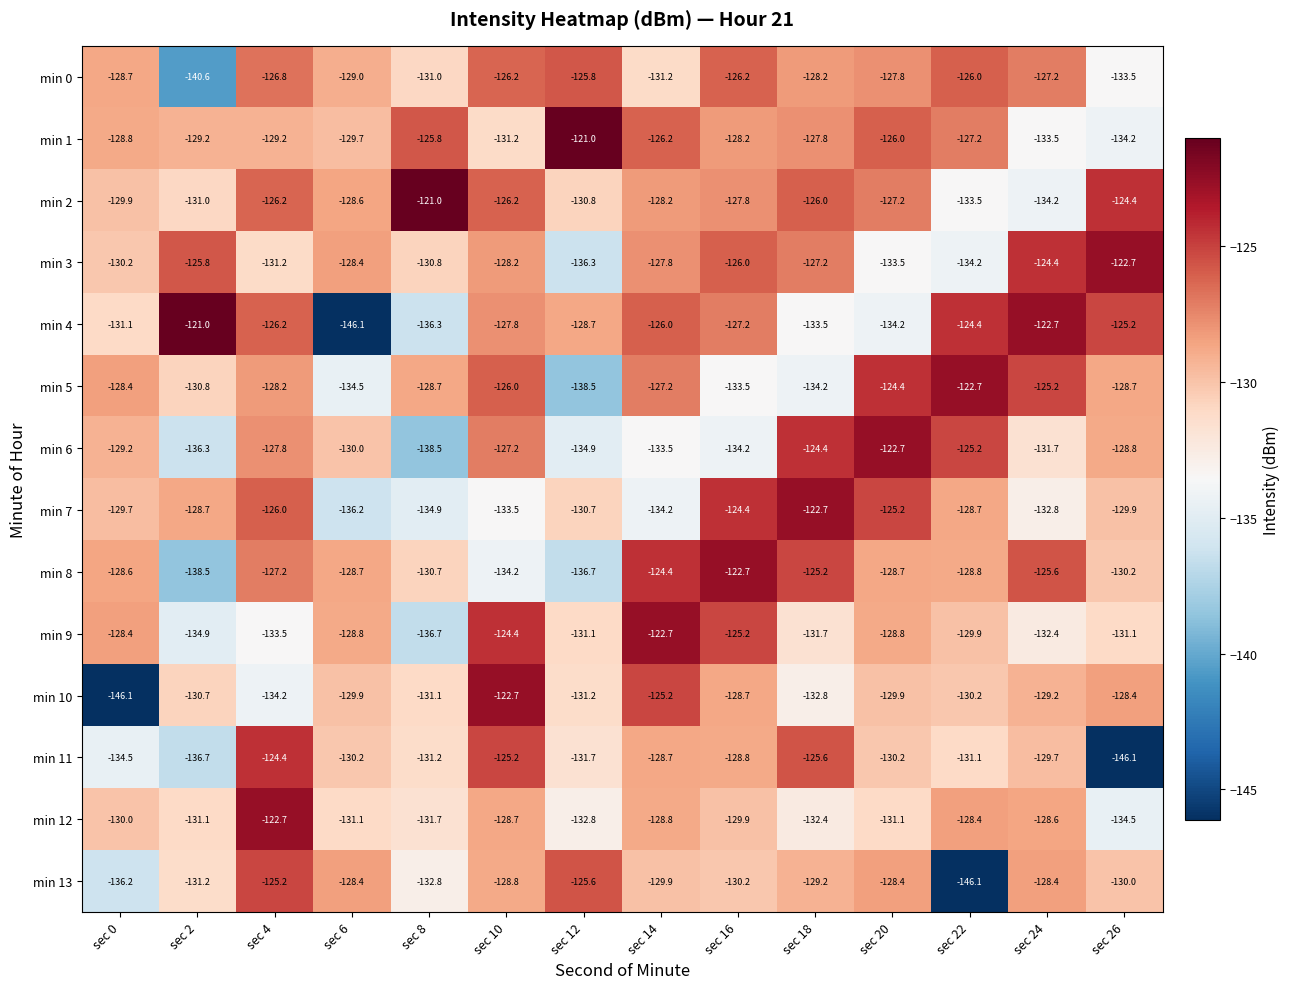

Rank the series at sec 26 from highest to lowest value.

min 3, min 2, min 4, min 10, min 5, min 6, min 7, min 13, min 8, min 9, min 0, min 1, min 12, min 11